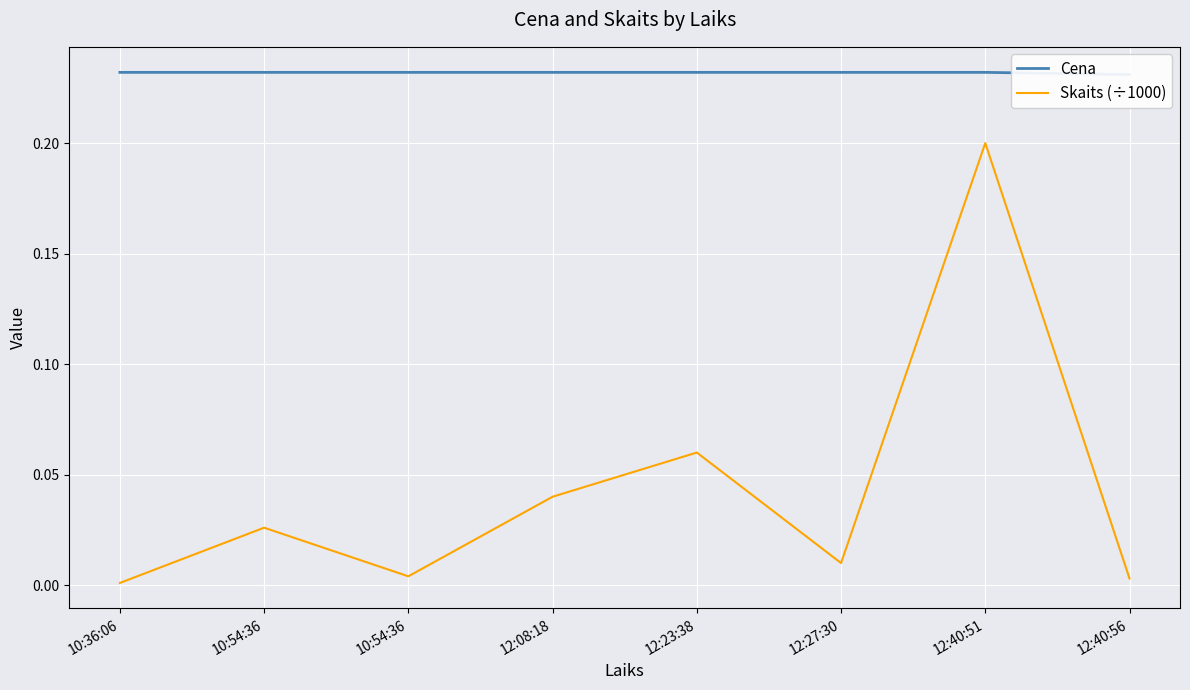

What value does the Skaits (÷1000) series have at 12:40:51?

0.2